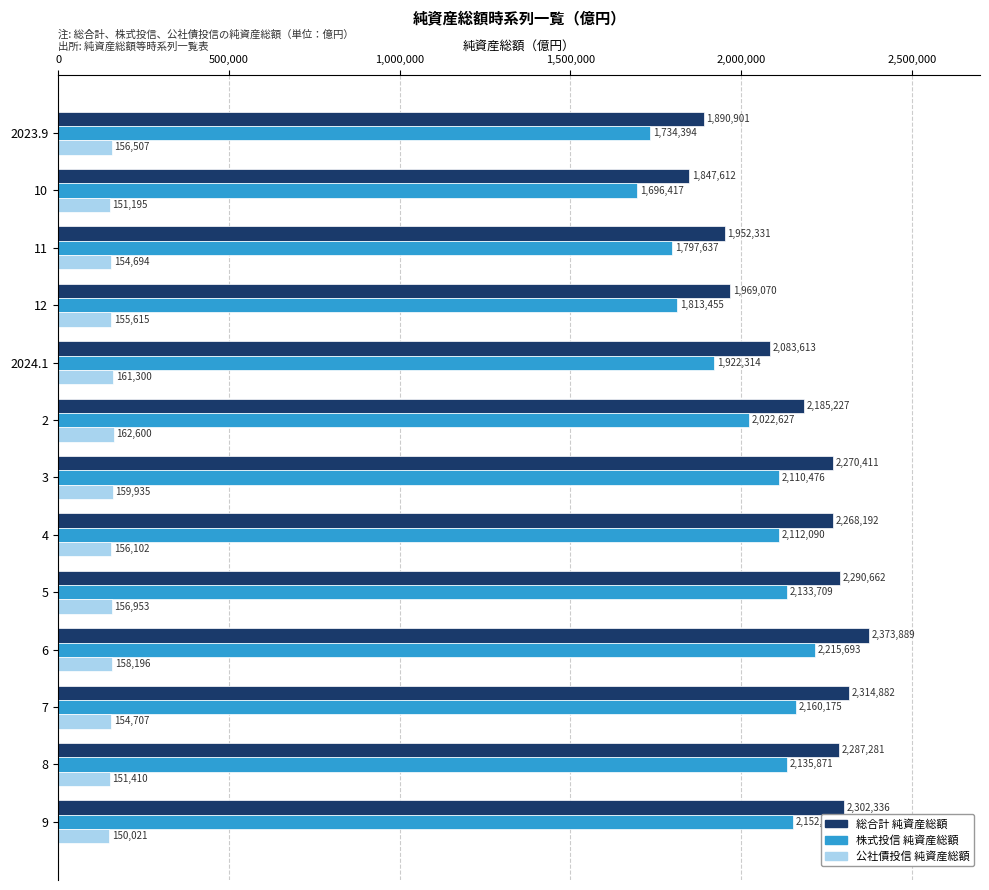

Rank the series by their maximum value, from lowest to highest.

公社債投信 純資産総額, 株式投信 純資産総額, 総合計 純資産総額